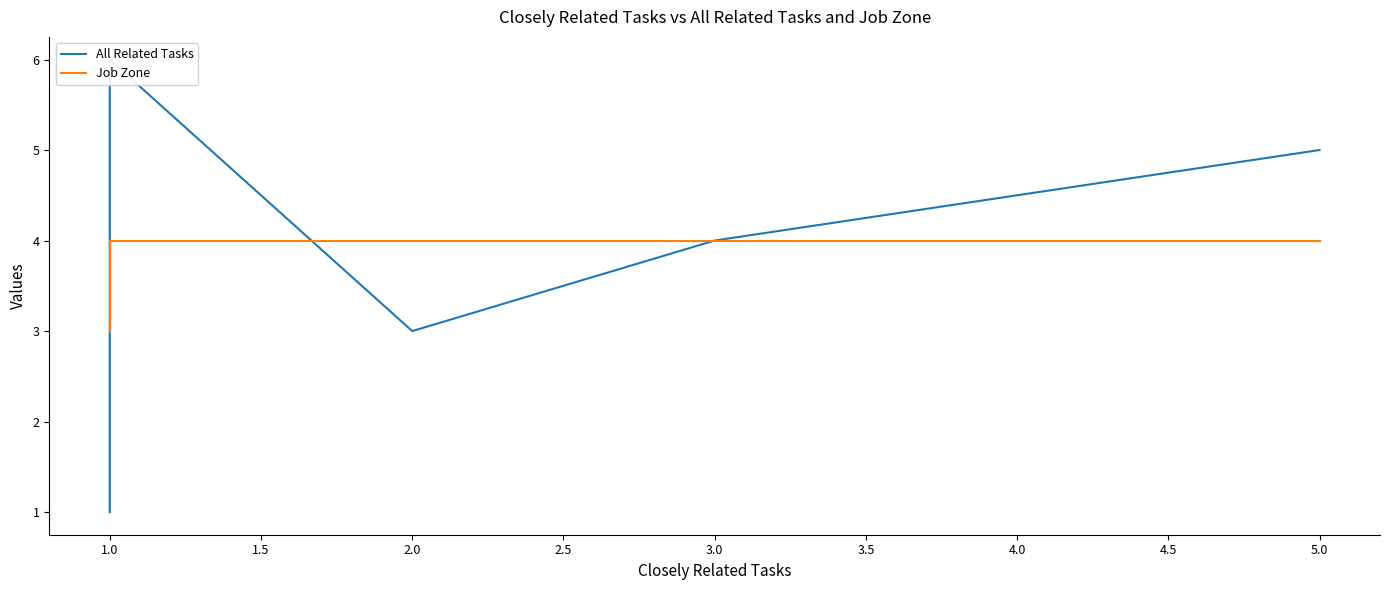

How many data points does each series have?

11